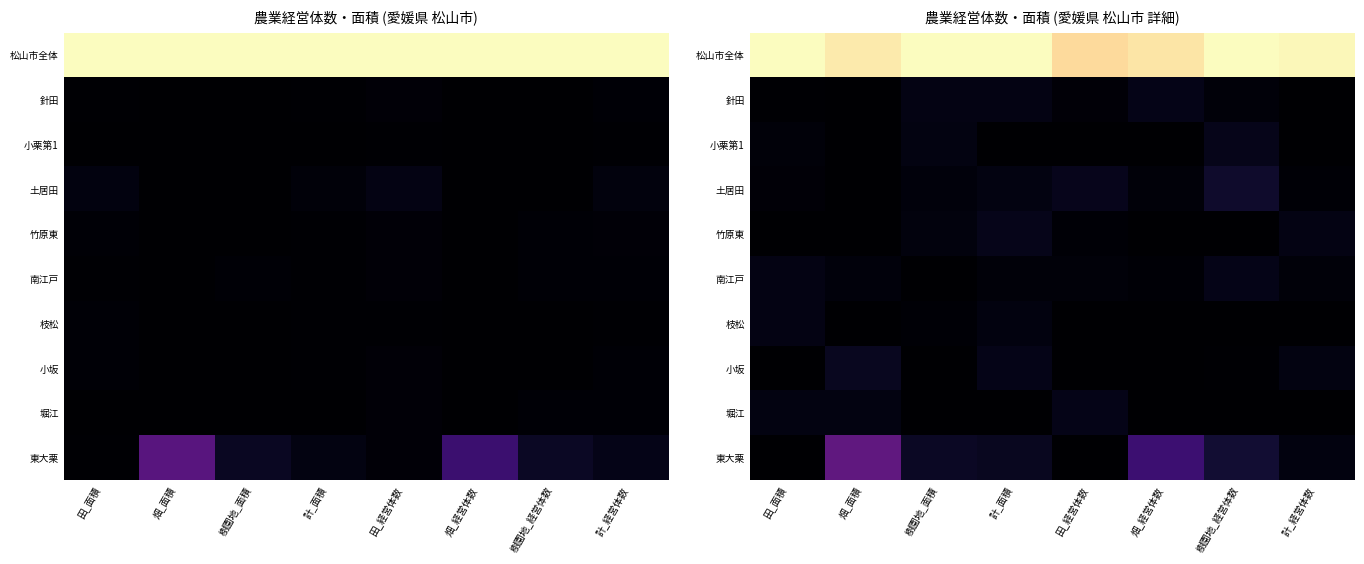

True or false: 松山市全体 has a value of 0.9 at 田_経営体数.

True